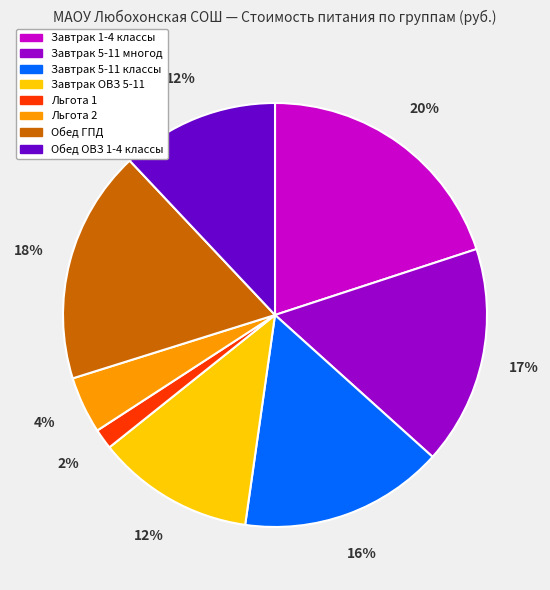

What is the smallest slice in the pie chart?

Льгота 1